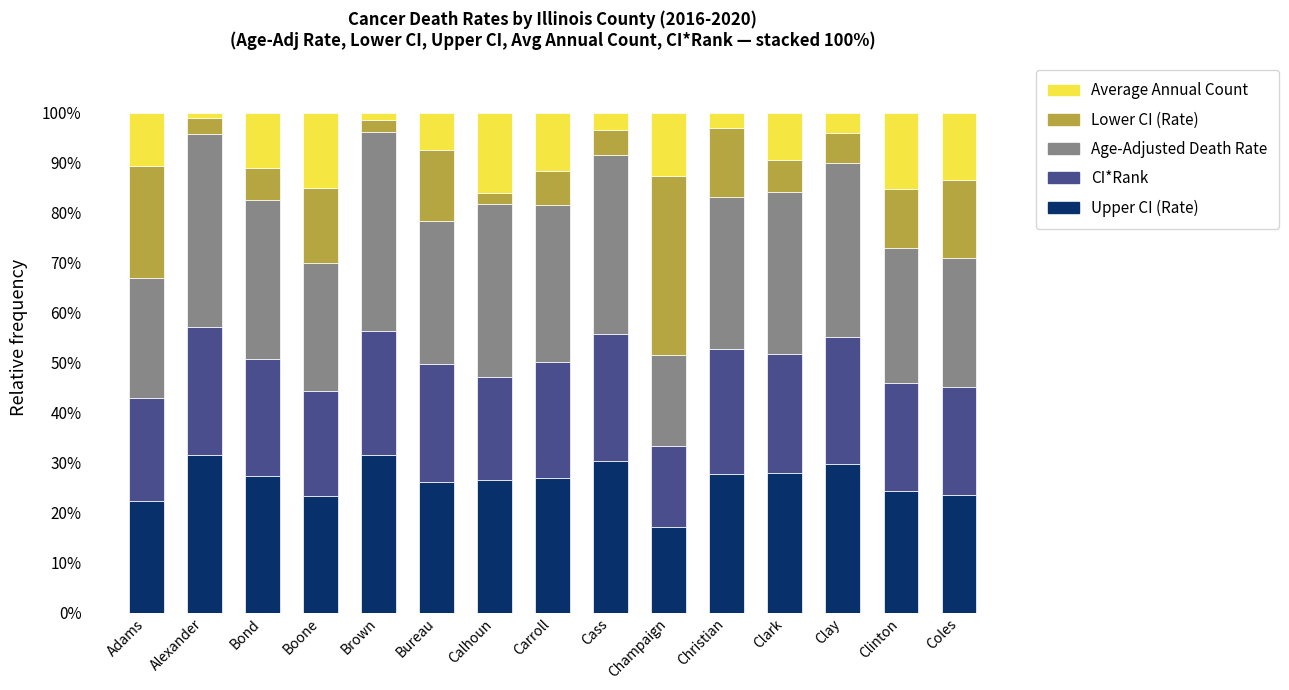

What is the difference between the maximum and minimum values in the Age-Adjusted Death Rate series?

14.4